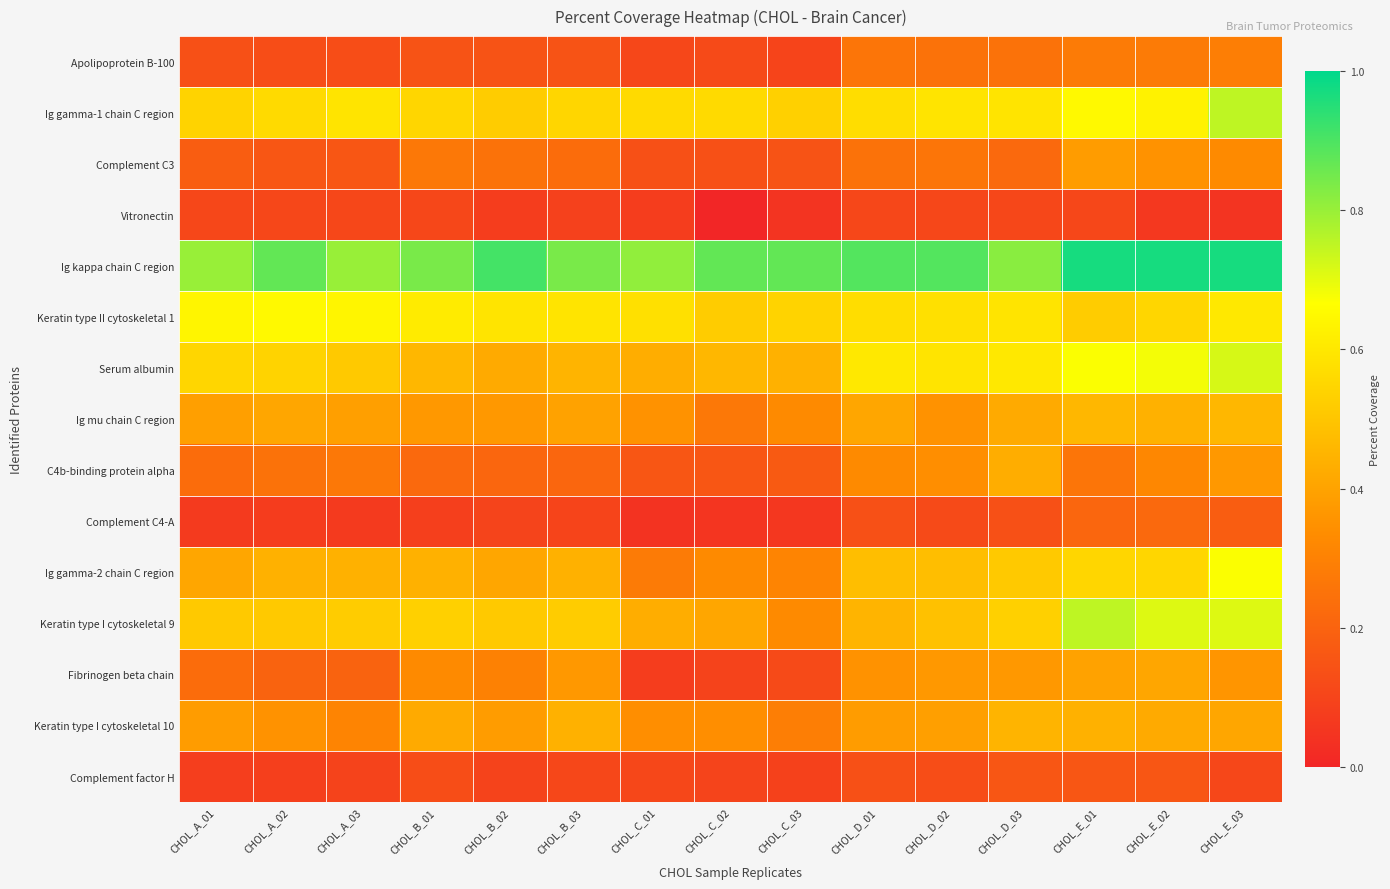

At how many categories does at least one series exceed 0?

15